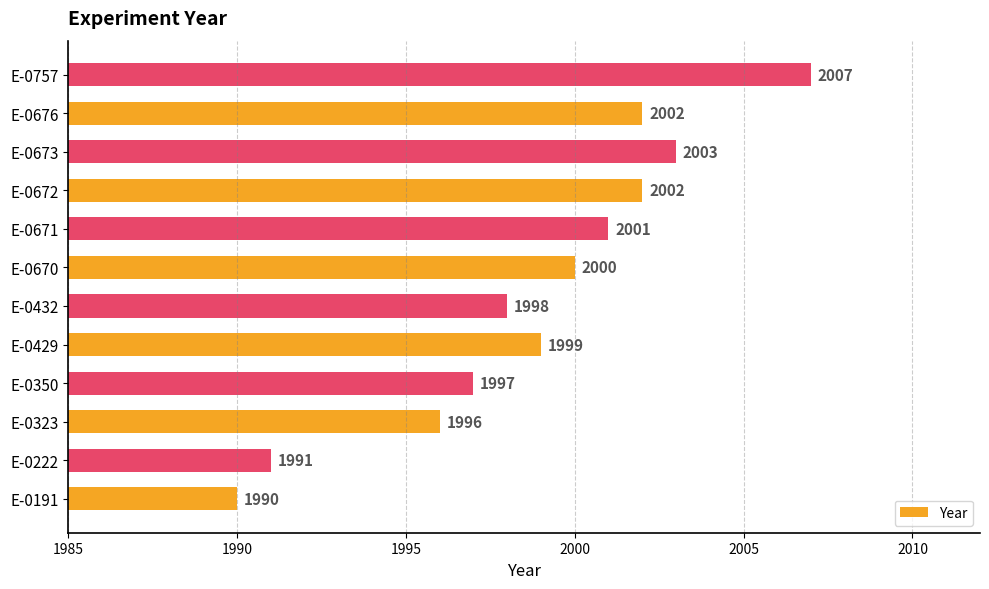

Count the number of data series in this chart.

1